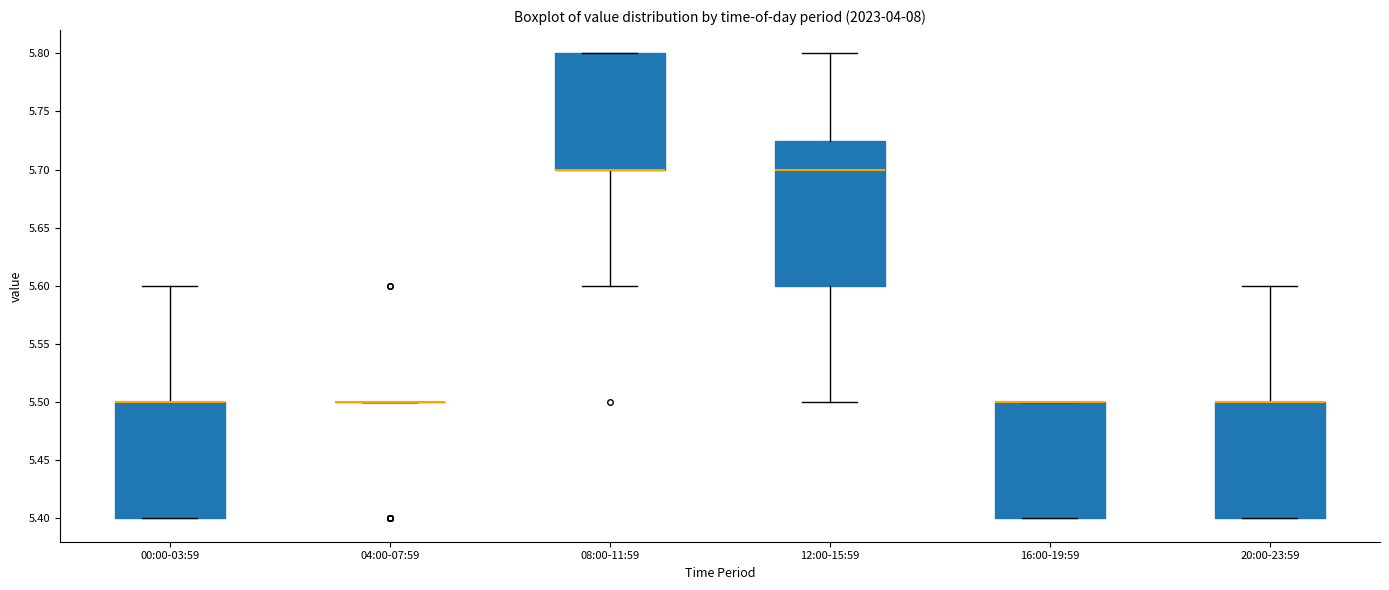

Reading left to right, transcribe this box plot: for each box, give where its median line is, the range the box spans, and where its two whiskers end, as read against the y-axis. The values are not printed on the chart, so give them approximately, as read against the axis.

00:00-03:59: median 5.500 (drawn on the box's upper edge), box 5.400 to 5.500, whiskers 5.400 to 5.600
04:00-07:59: box collapsed to a line at 5.500, whiskers 5.500 to 5.500
08:00-11:59: median 5.700 (drawn on the box's lower edge), box 5.700 to 5.800, whiskers 5.600 to 5.800
12:00-15:59: median 5.700, box 5.600 to 5.725, whiskers 5.500 to 5.800
16:00-19:59: median 5.500 (drawn on the box's upper edge), box 5.400 to 5.500, whiskers 5.400 to 5.500
20:00-23:59: median 5.500 (drawn on the box's upper edge), box 5.400 to 5.500, whiskers 5.400 to 5.600